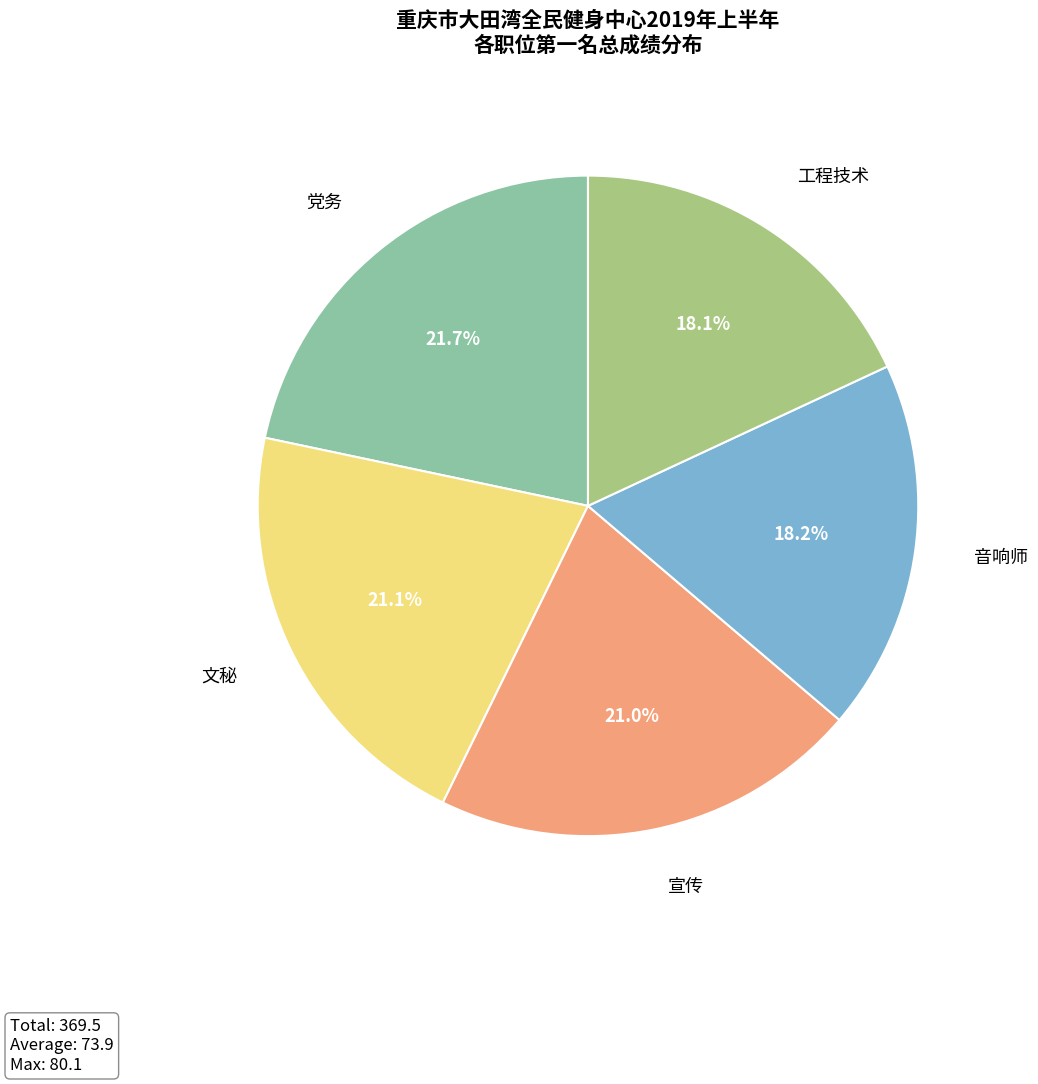

Which has a higher value, 工程技术 or 宣传?

宣传